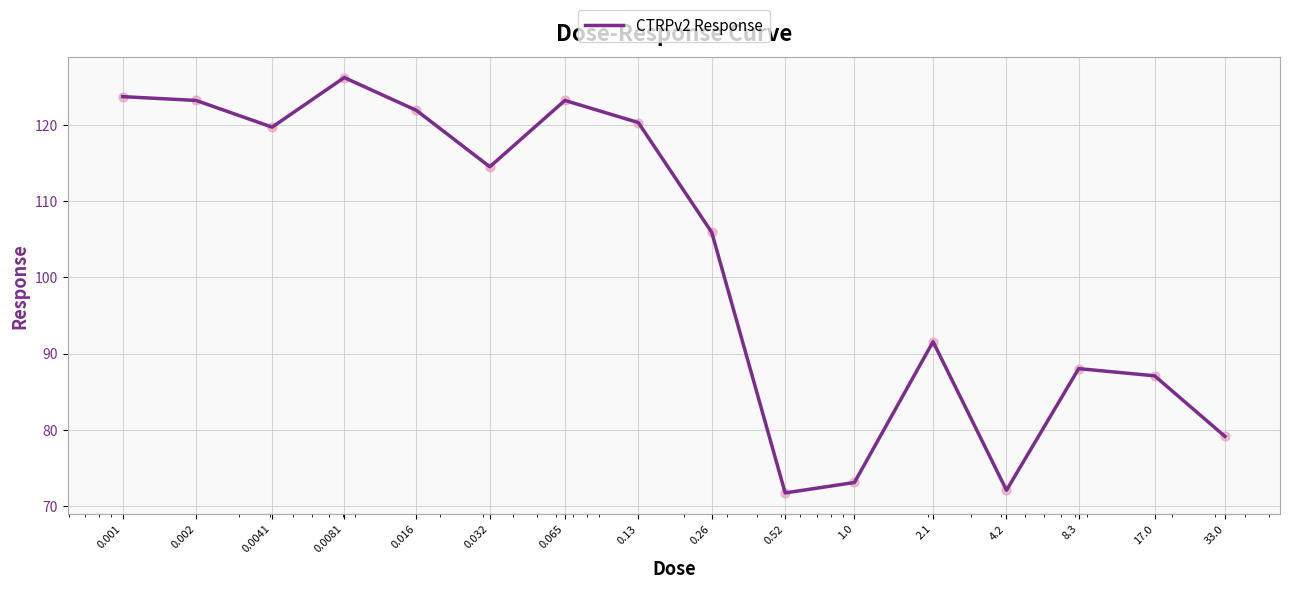

What is the difference between the maximum and minimum values?

54.5